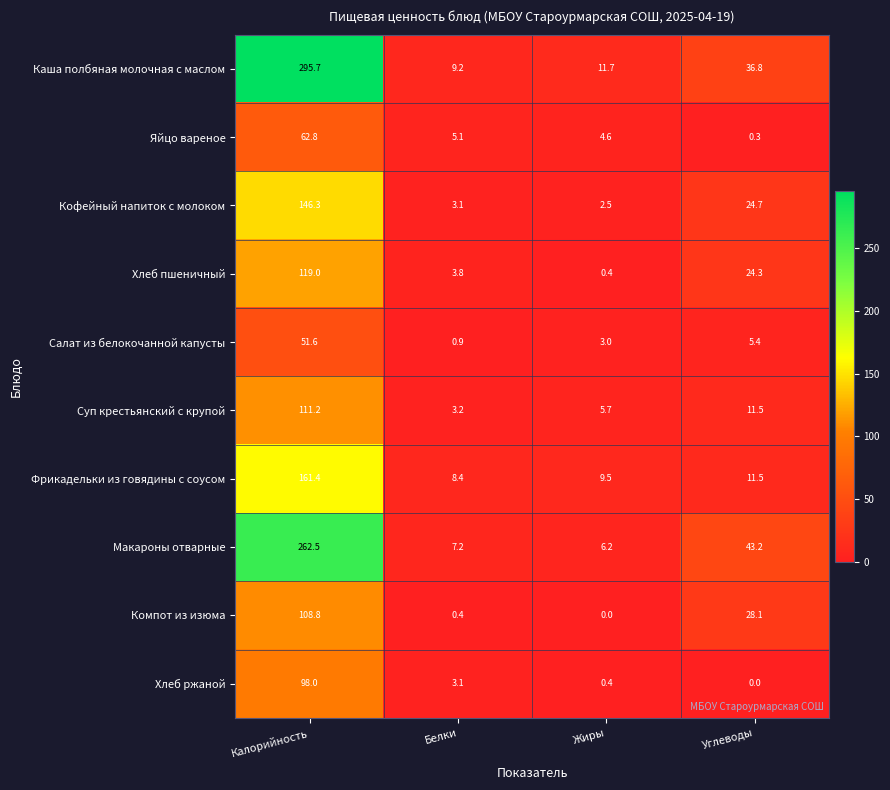

List the series in order of their peak value, highest first.

Каша полбяная молочная с маслом, Макароны отварные, Фрикадельки из говядины с соусом, Кофейный напиток с молоком, Хлеб пшеничный, Суп крестьянский с крупой, Компот из изюма, Хлеб ржаной, Яйцо вареное, Салат из белокочанной капусты